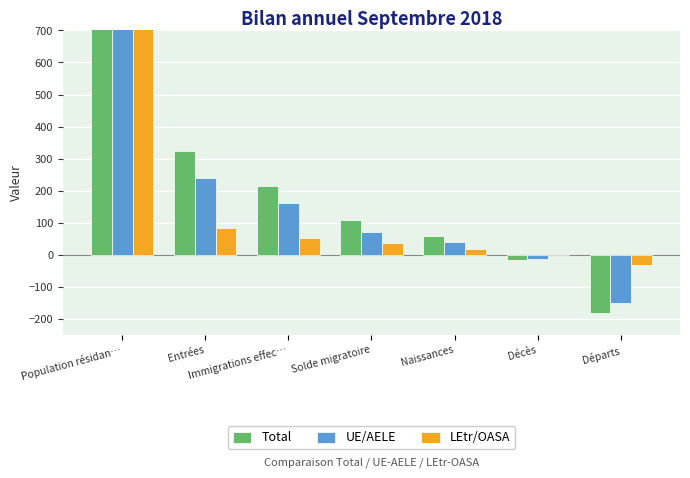

Reading left to right, transcribe all the data shown in this chart.

Total: Population résidan…=6175	Entrées=324	Immigrations effec…=216	Solde migratoire=107	Naissances=58	Décès=-15	Départs=-183
UE/AELE: Population résidan…=4558	Entrées=241	Immigrations effec…=163	Solde migratoire=70	Naissances=39	Décès=-14	Départs=-150
LEtr/OASA: Population résidan…=1617	Entrées=83	Immigrations effec…=53	Solde migratoire=37	Naissances=19	Décès=-1	Départs=-33